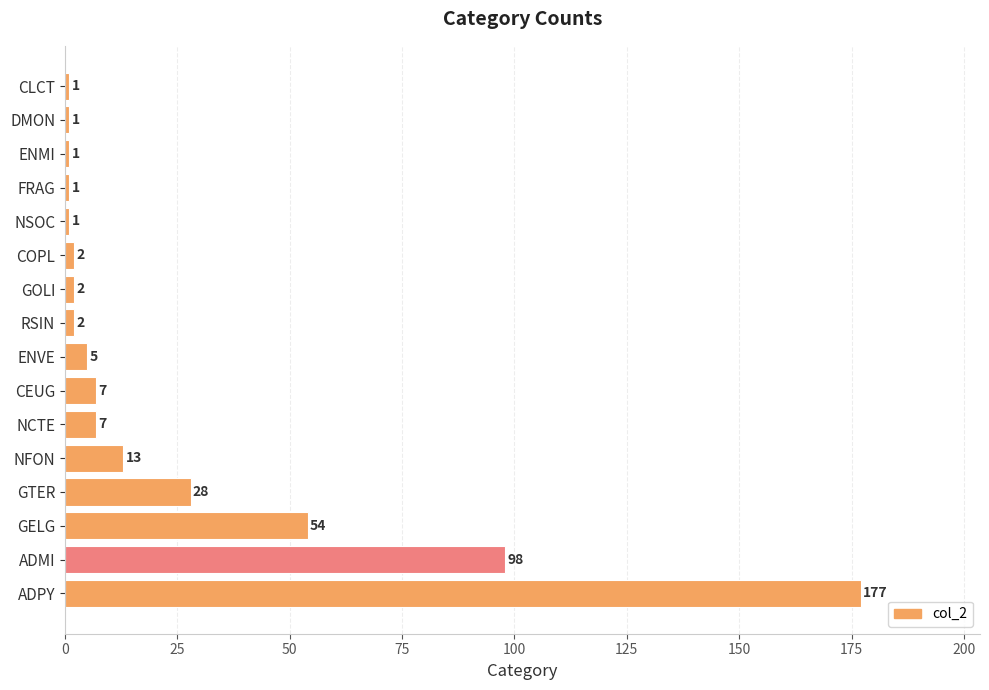

Reading bottom to top, transcribe all the data shown in this chart.

ADPY=177	ADMI=98	GELG=54	GTER=28	NFON=13	NCTE=7	CEUG=7	ENVE=5	RSIN=2	GOLI=2	COPL=2	NSOC=1	FRAG=1	ENMI=1	DMON=1	CLCT=1